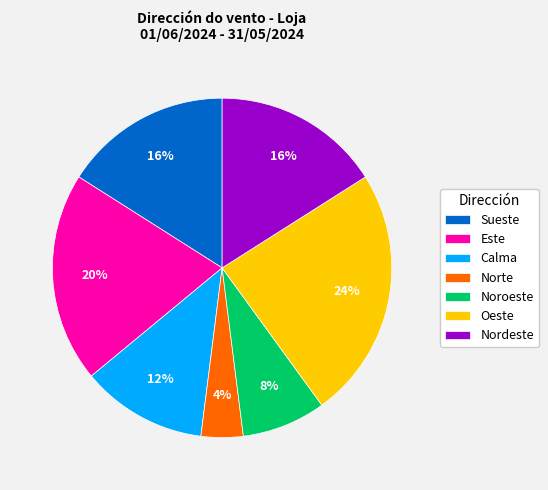

To the nearest percent, what portion does Calma represent?

12%